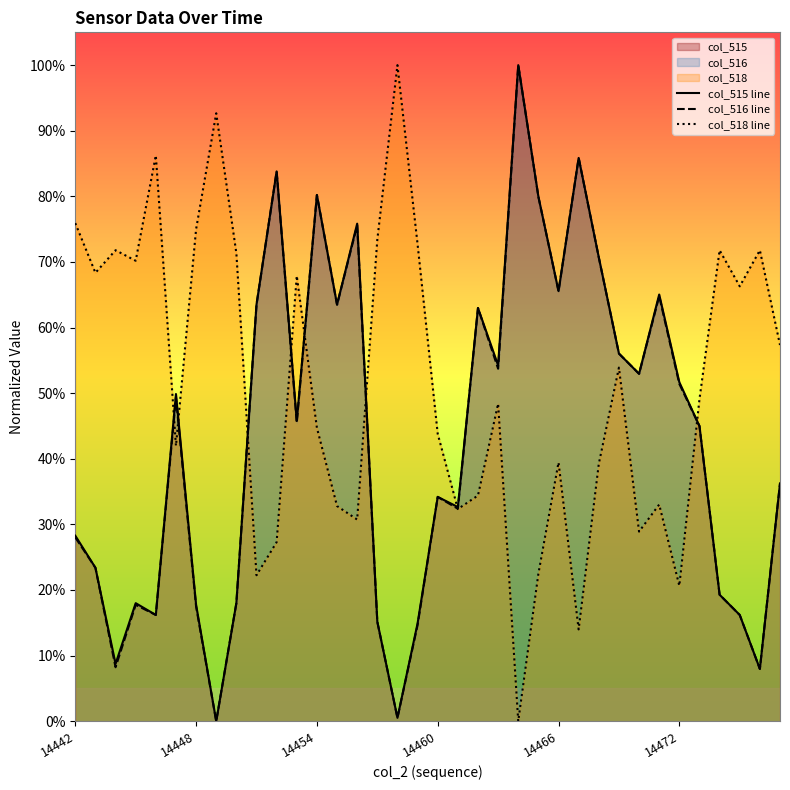

Which series has the largest range (max minus min)?

col_515 line